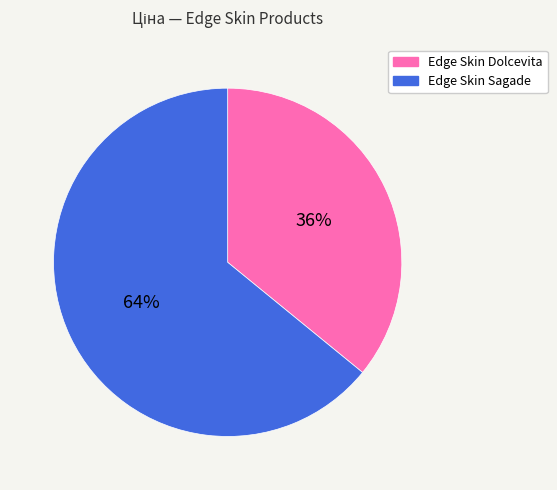

Is there a majority slice in this chart?

Yes